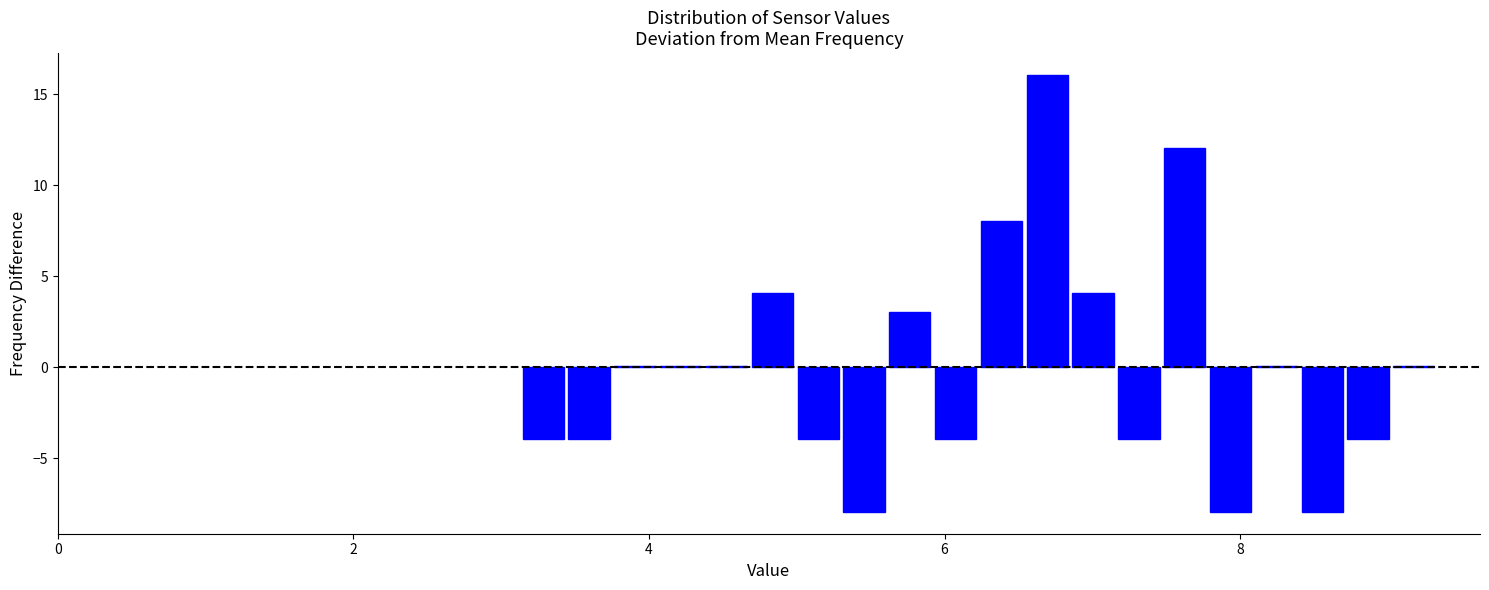

Around what value on the x-axis is the tallest bar? Give the approximate position of its centre, as read against the axis.

6.6